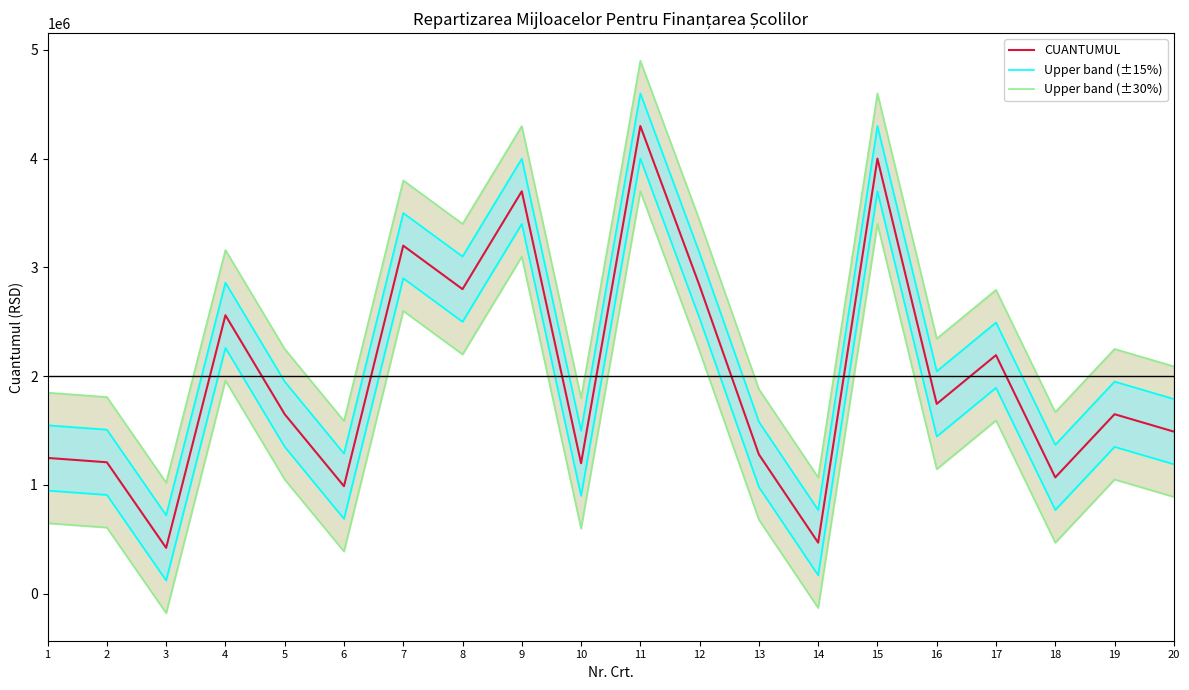

Reading left to right, what are all the values shown in this chart?

CUANTUMUL: 1=1248000	2=1208000	3=421000	4=2560000	5=1650000	6=988000	7=3200000	8=2800000	9=3700000	10=1199000	11=4300000	12=2830000	13=1280000	14=469000	15=4000000	16=1745000	17=2193000	18=1069000	19=1650000	20=1490000
Upper band (±15%): 1=1548000	2=1508000	3=721000	4=2860000	5=1950000	6=1288000	7=3500000	8=3100000	9=4000000	10=1499000	11=4600000	12=3130000	13=1580000	14=769000	15=4300000	16=2045000	17=2493000	18=1369000	19=1950000	20=1790000
Upper band (±30%): 1=1848000	2=1808000	3=1021000	4=3160000	5=2250000	6=1588000	7=3800000	8=3400000	9=4300000	10=1799000	11=4900000	12=3430000	13=1880000	14=1069000	15=4600000	16=2345000	17=2793000	18=1669000	19=2250000	20=2090000